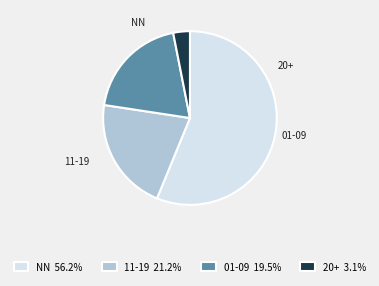

How many segments does this pie chart have?

4